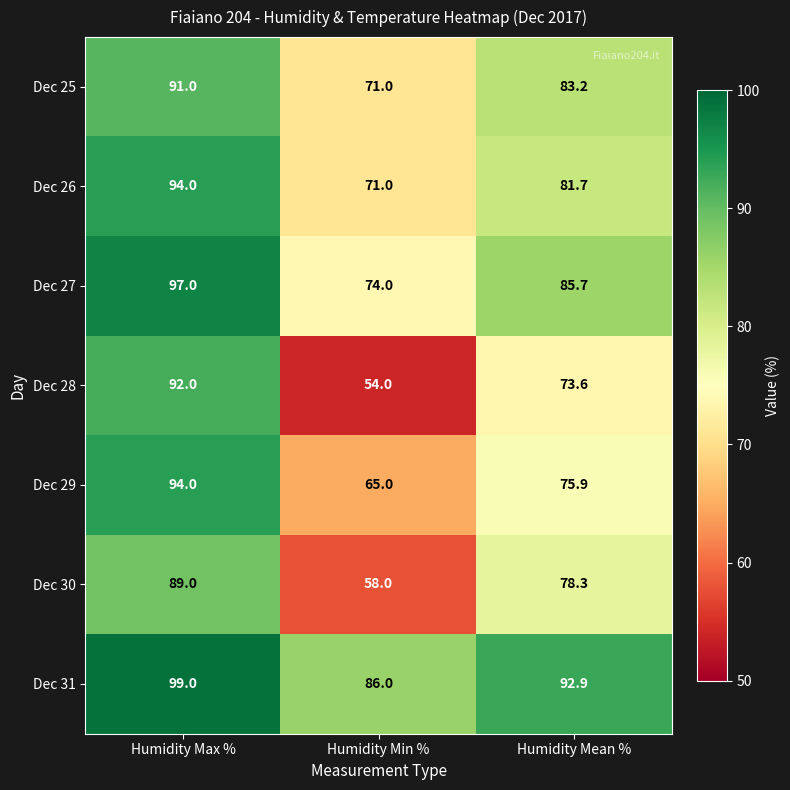

How many Dec 25 values are between 71 and 91?

3